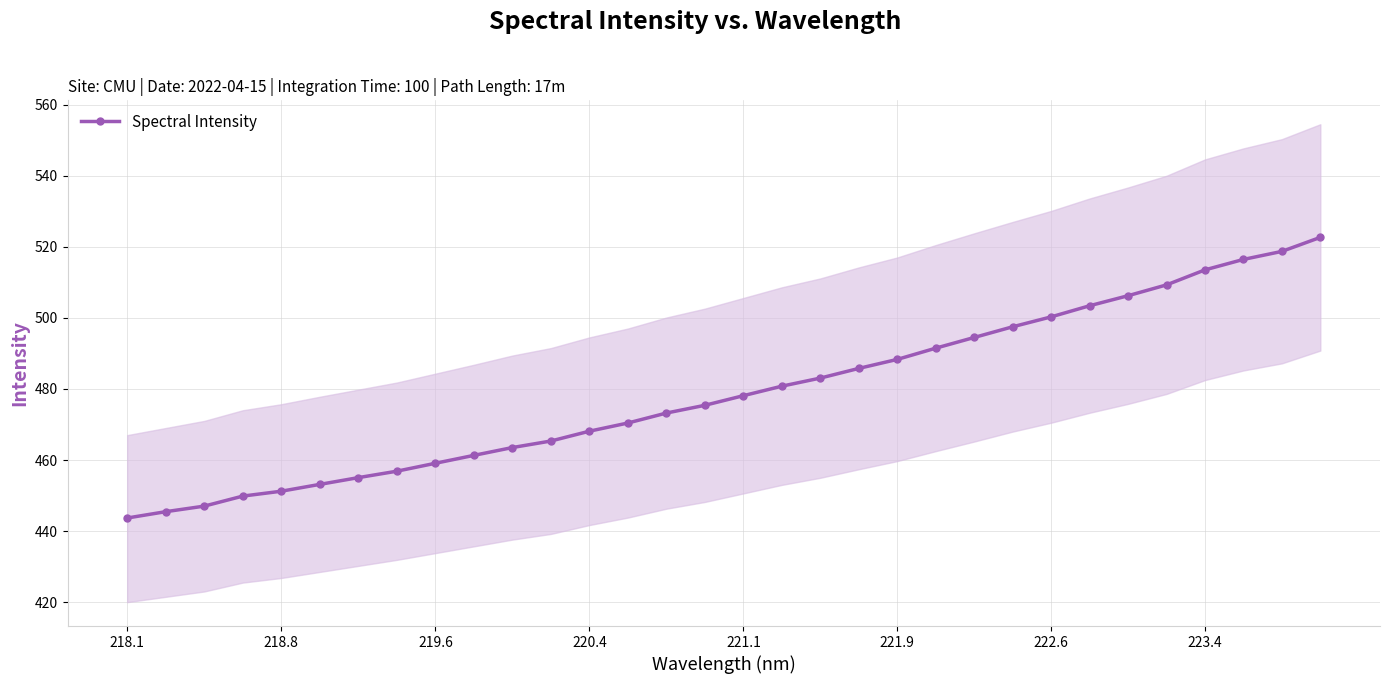

Which category has the lowest value across all series?

218.1